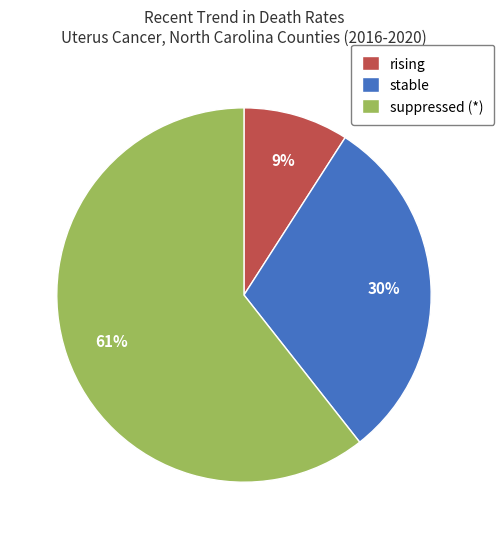

Which has a higher value, rising or suppressed (*)?

suppressed (*)